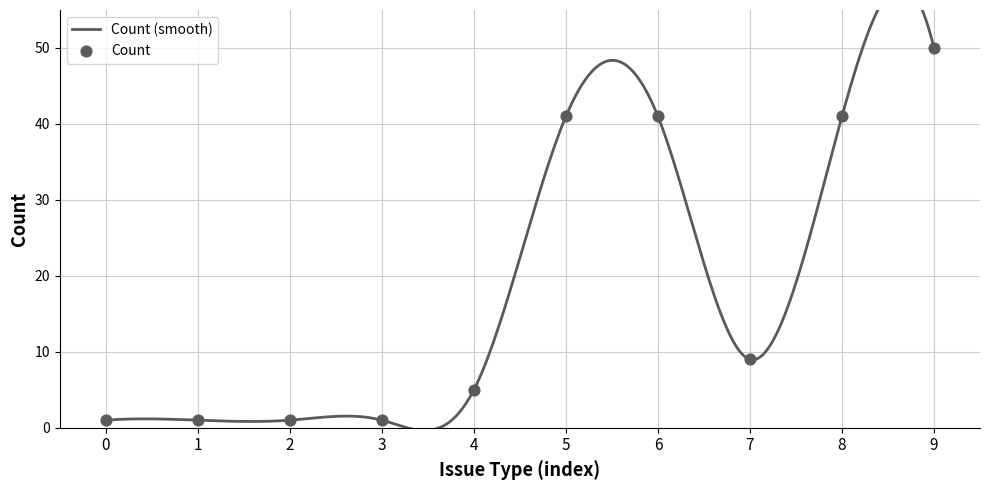

Between 4 and 1, which is larger?

4